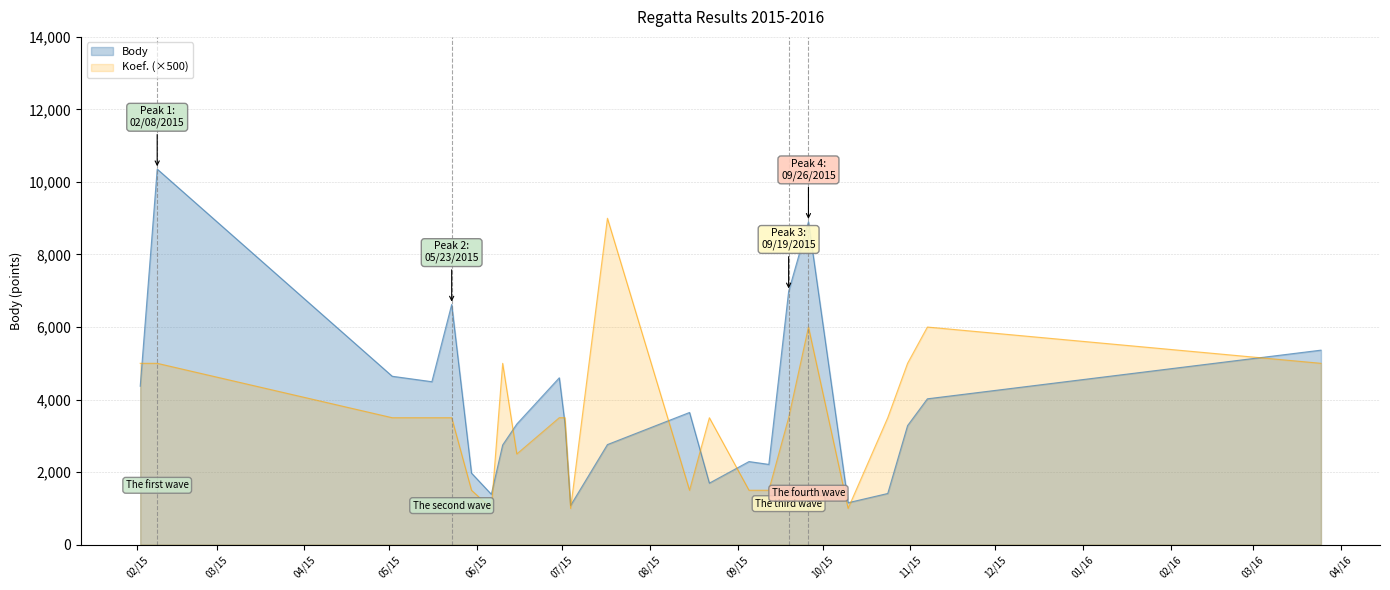

How many lines are shown in the chart?

2